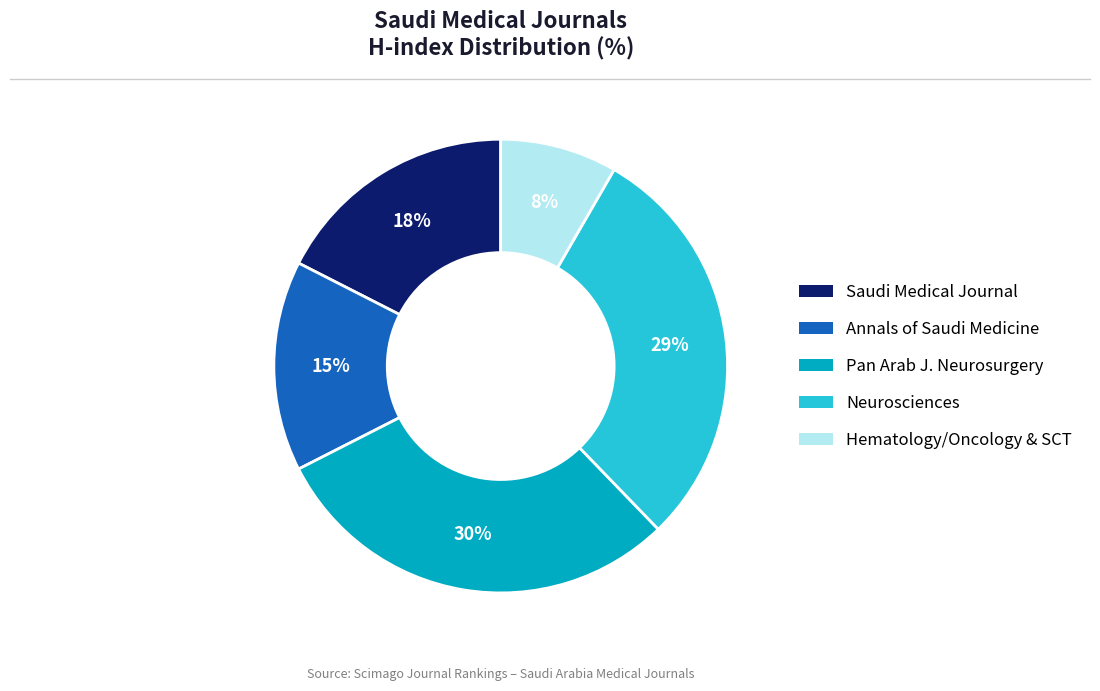

To the nearest percent, what is the average slice percentage?

20%